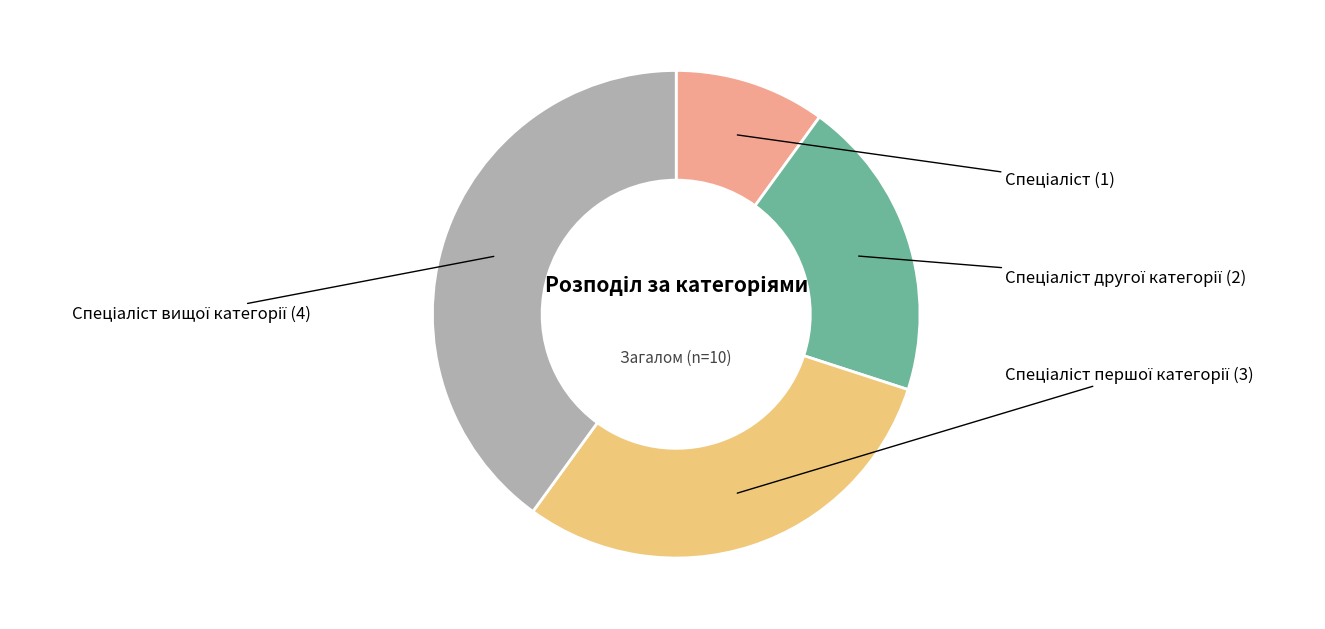

How many slices are in this pie chart?

4